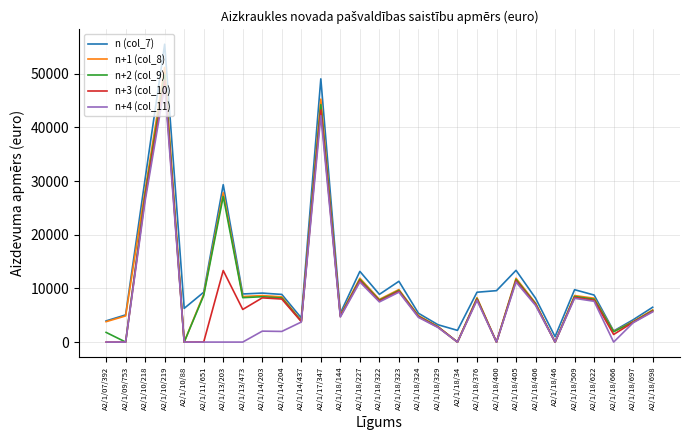

At which label is n+4 (col_11) closest to 23845?

A2/1/10/218